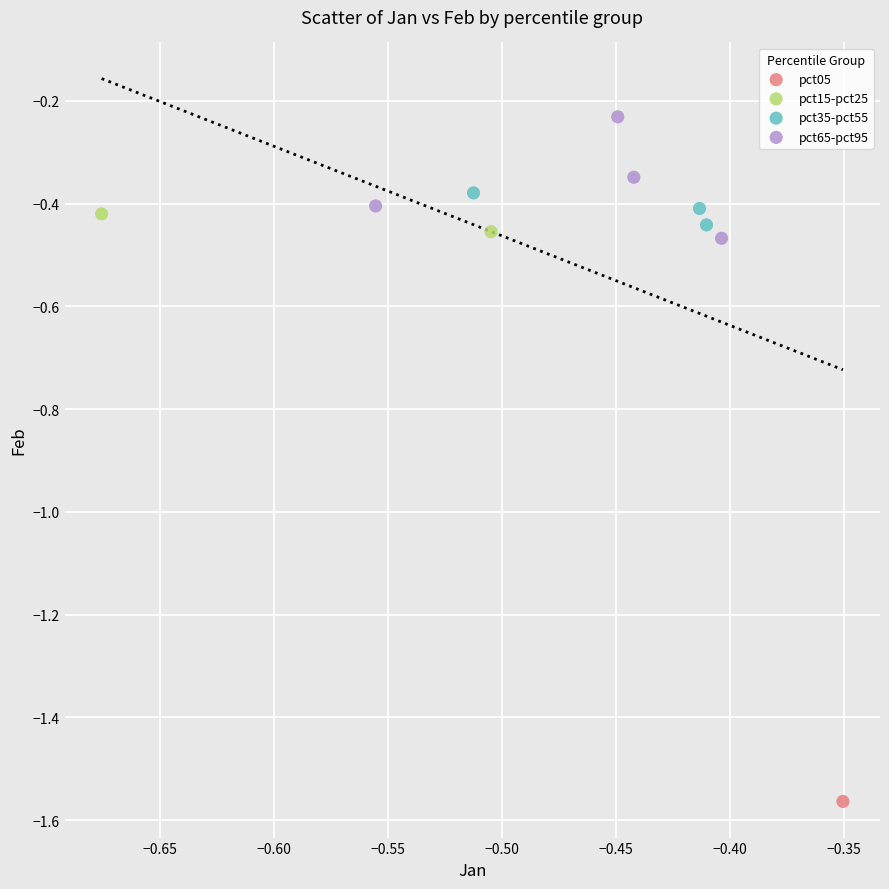

Which series contains the highest Y value?

pct65-pct95